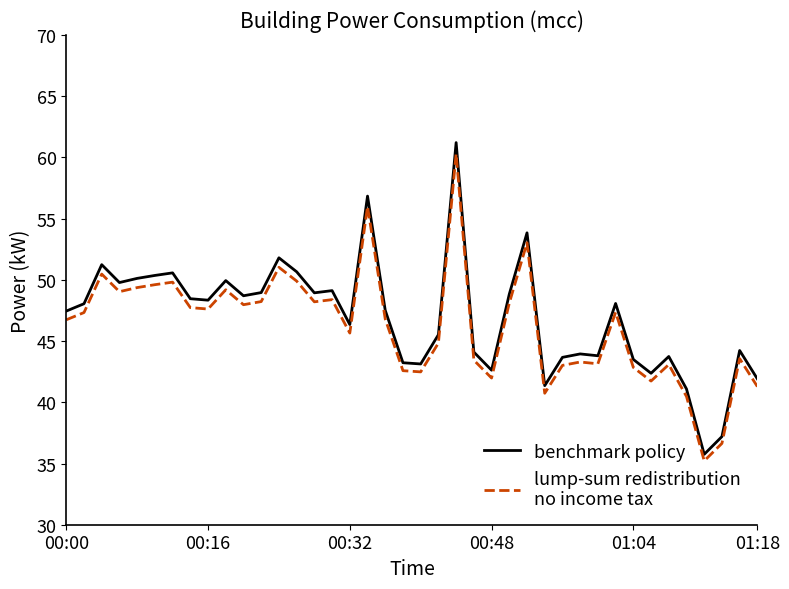

What is the maximum value shown in the chart?

61.2